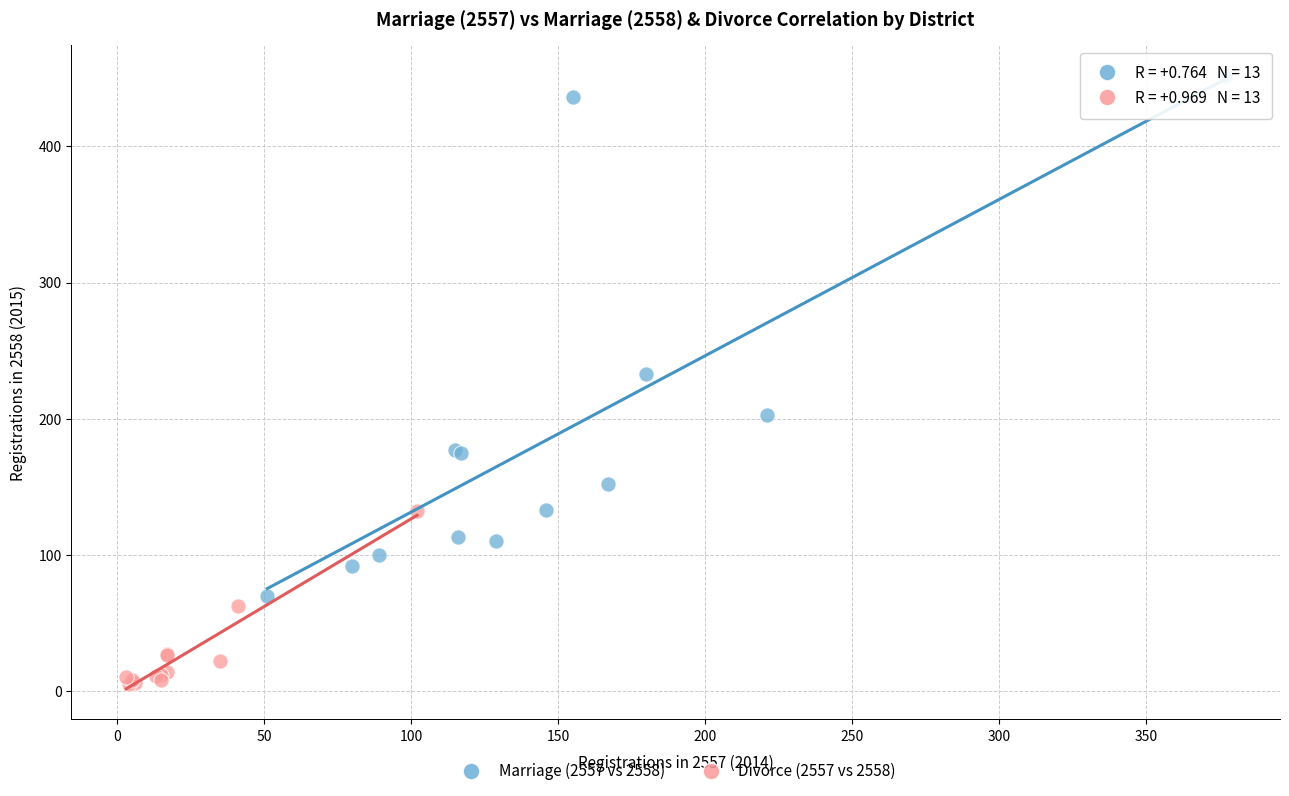

What are all the series names shown in the legend?

Marriage (2557 vs 2558), Divorce (2557 vs 2558)